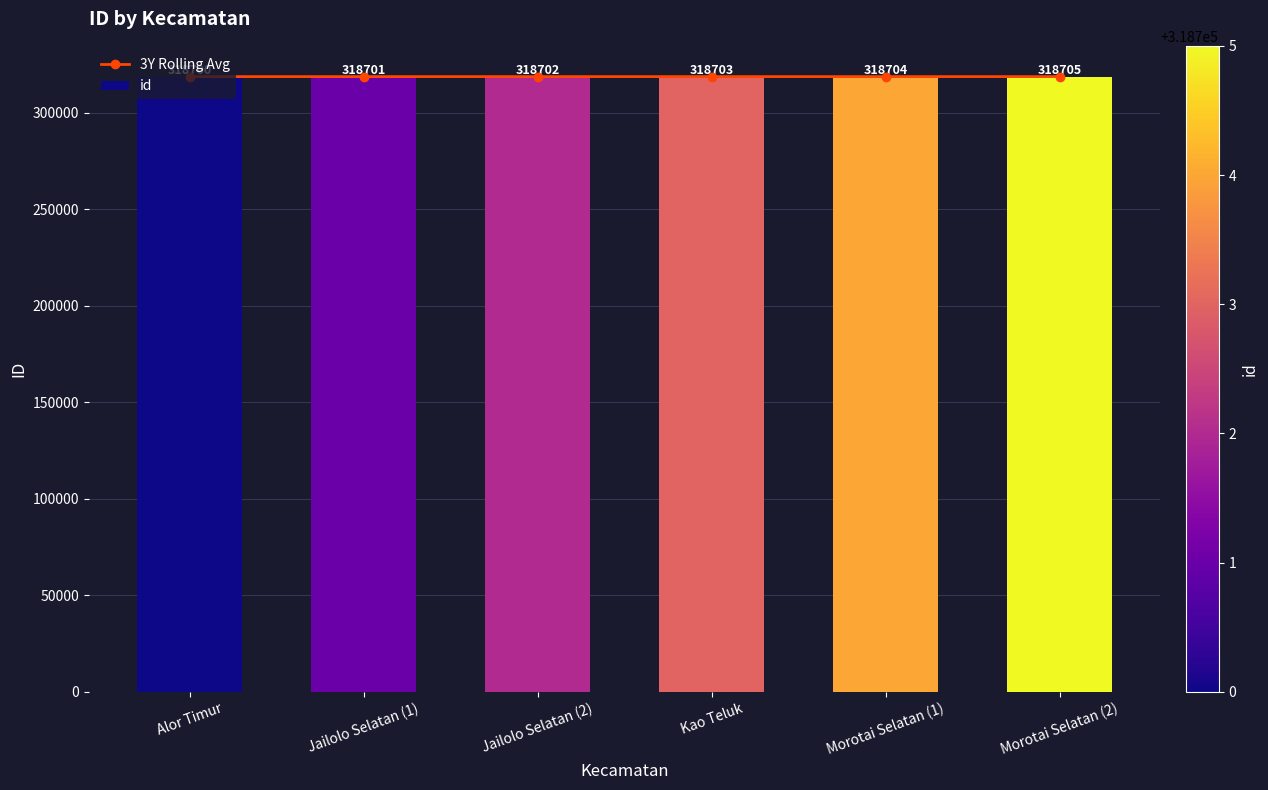

What is the value of the 3Y Rolling Avg bar at the 2nd from the left?

318700.5